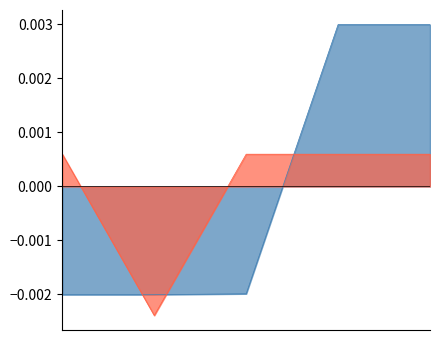

How many lines are shown in the chart?

2